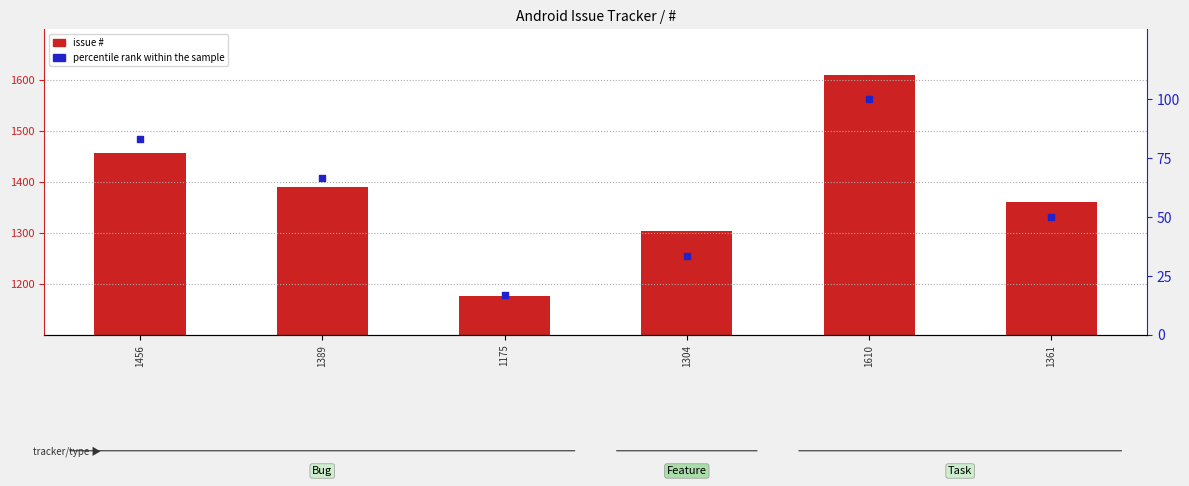

Which series contains the highest Y value?

issue #